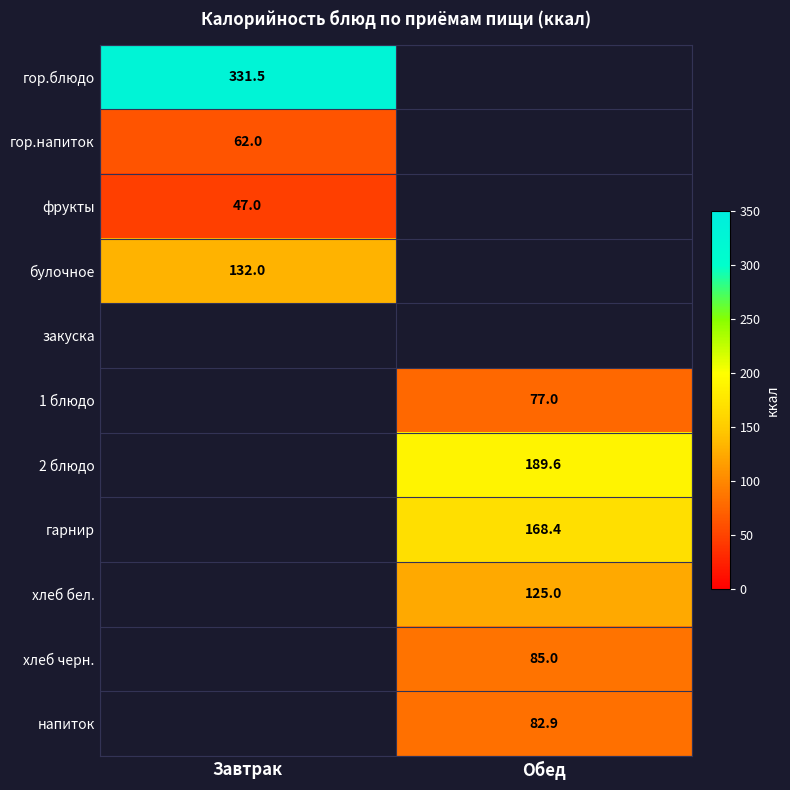

The гор.напиток series shows 100.5 at Завтрак. True or false?

False